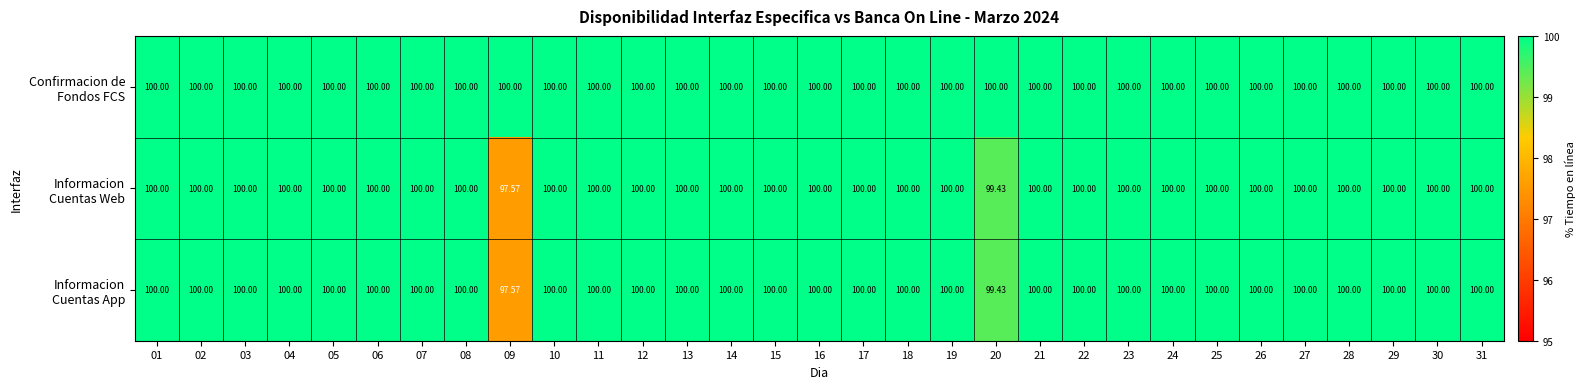

How many categories are shown in the chart?

31